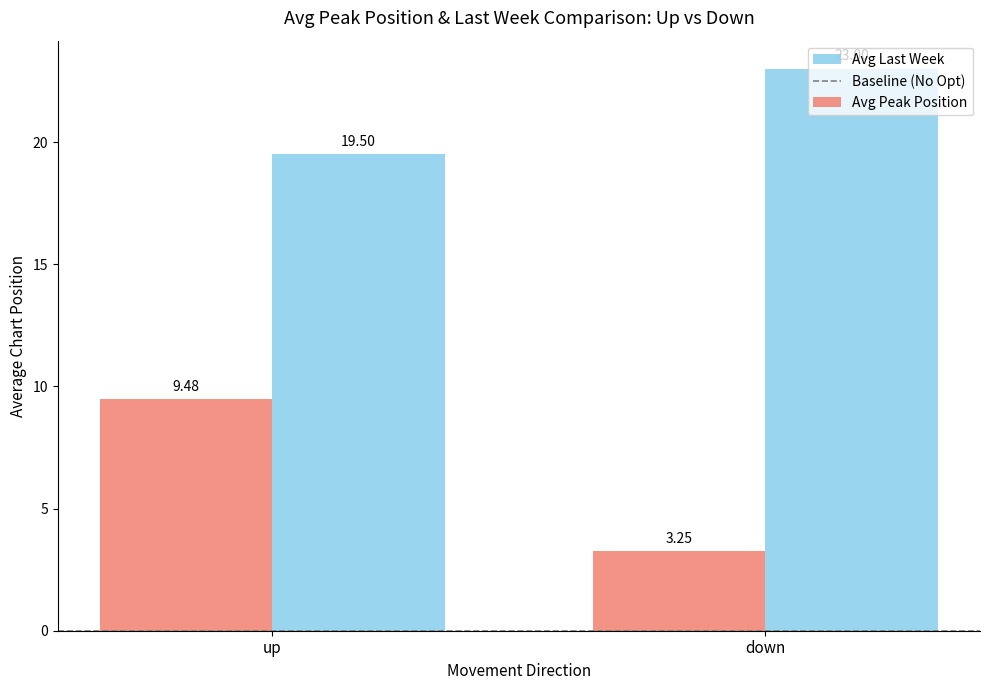

Are the bars horizontal?

No